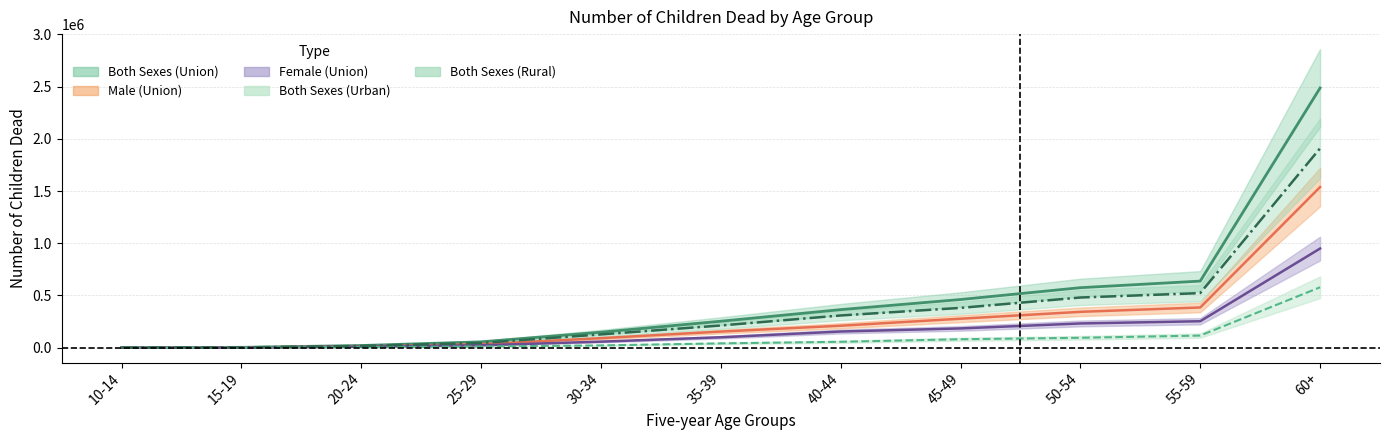

Between 45-49 and 20-24, which is larger?

45-49